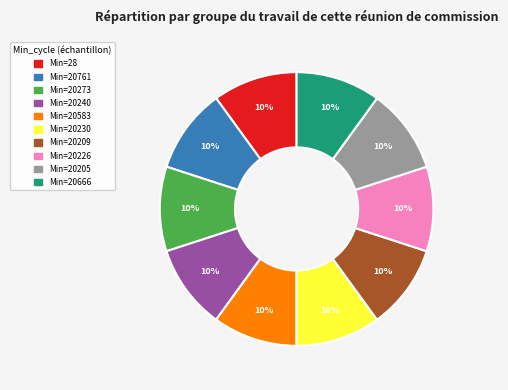

To the nearest percent, what is the average slice percentage?

10%